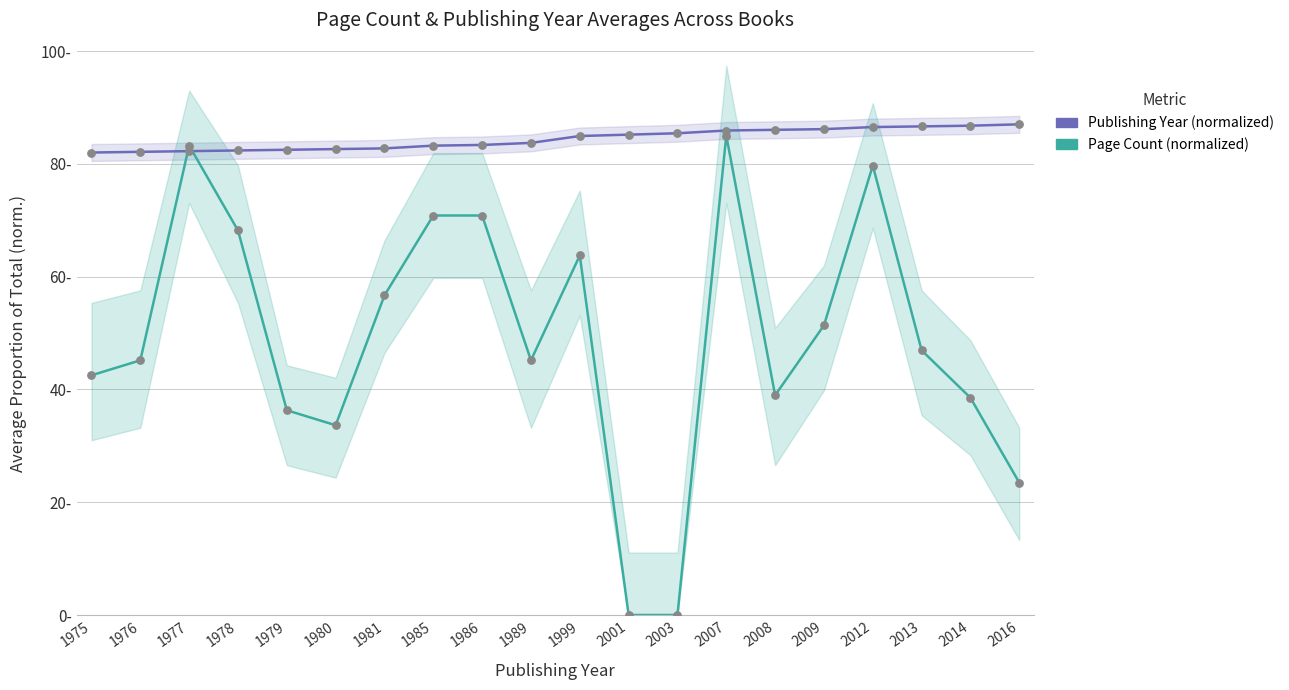

Which series has the largest total across all categories?

Publishing Year (normalized)